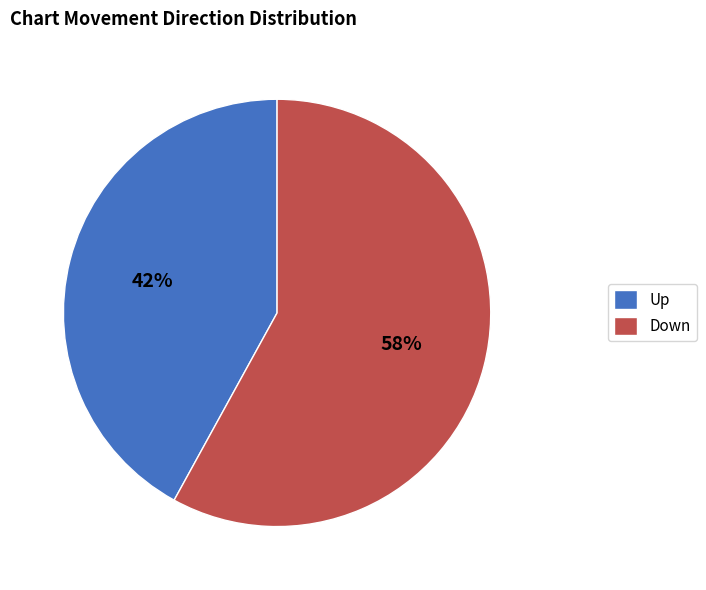

To the nearest percent, what is the average slice percentage?

50%